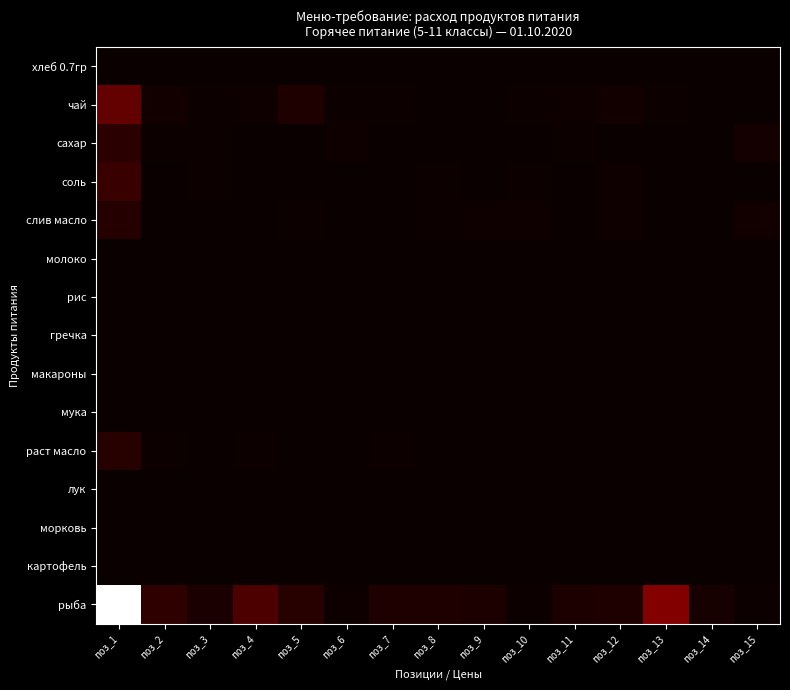

At which category does the chart reach its minimum across all series?

поз_1